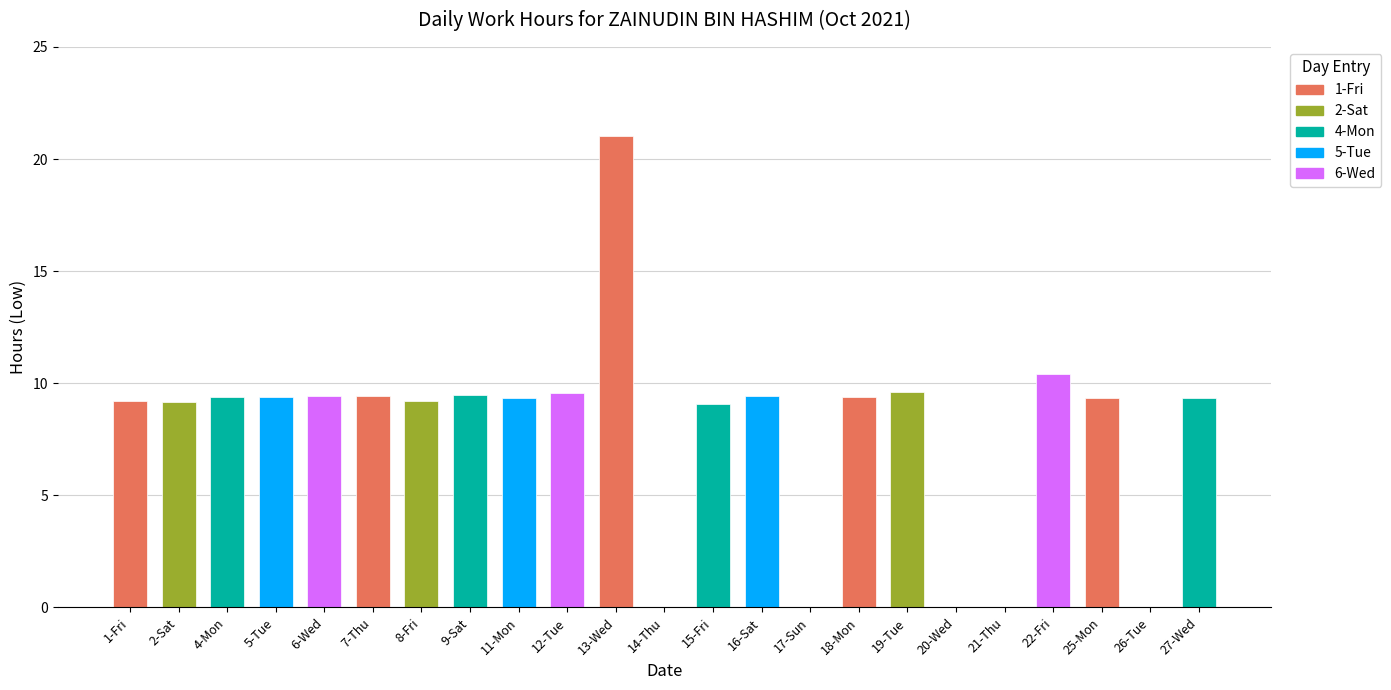

What is the average value?

7.9